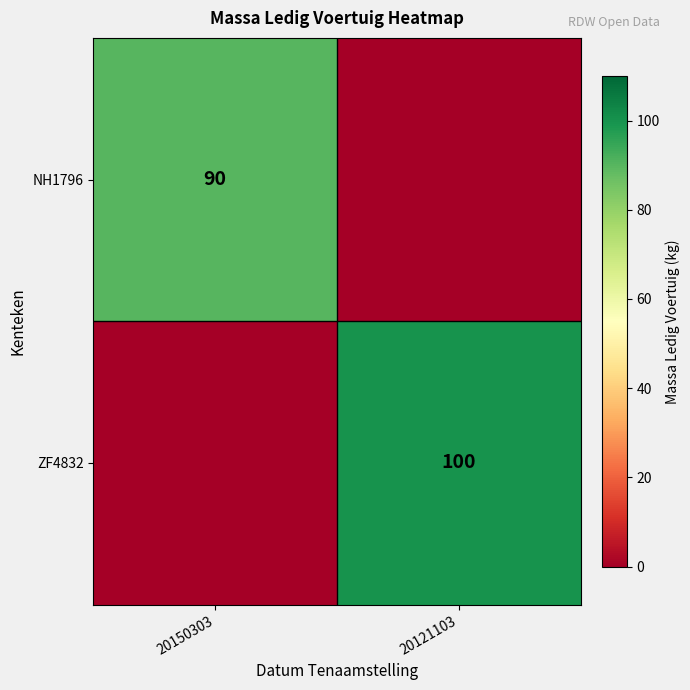

True or false: ZF4832 has a value of 173 at 20121103.

False